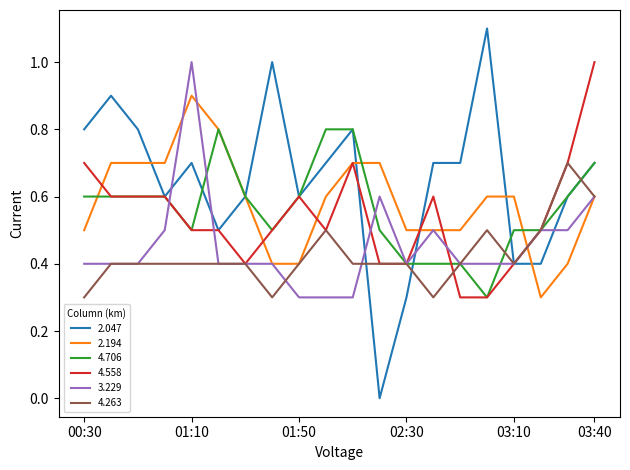

What is the difference between the second highest and minimum values in the 4.706 series?

0.5